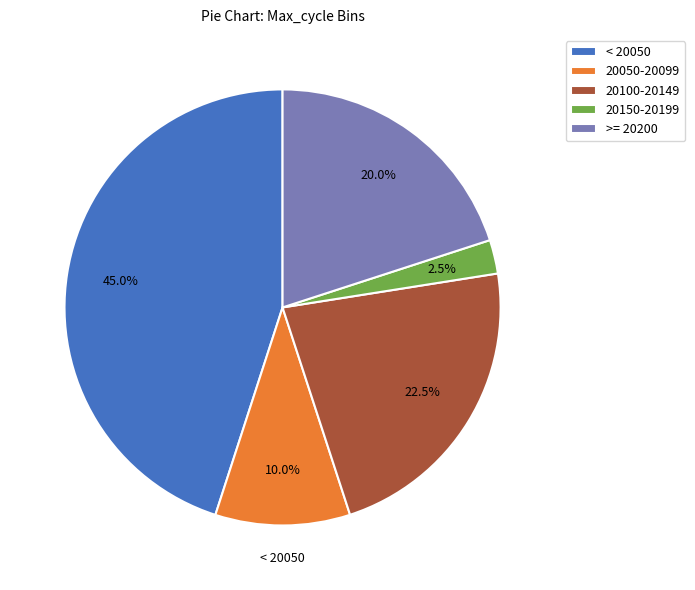

Is there a majority slice in this chart?

No